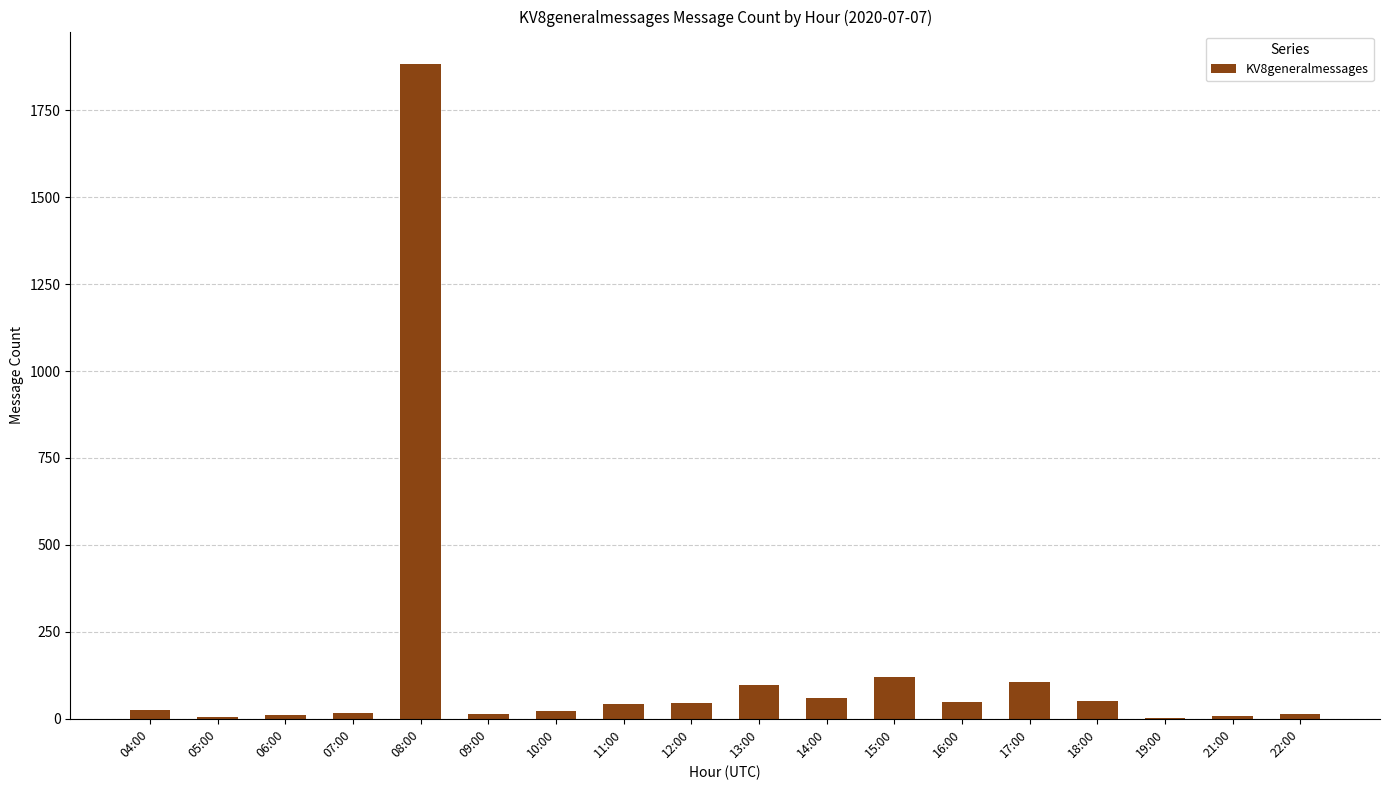

Between 13:00 and 12:00, which is larger?

13:00